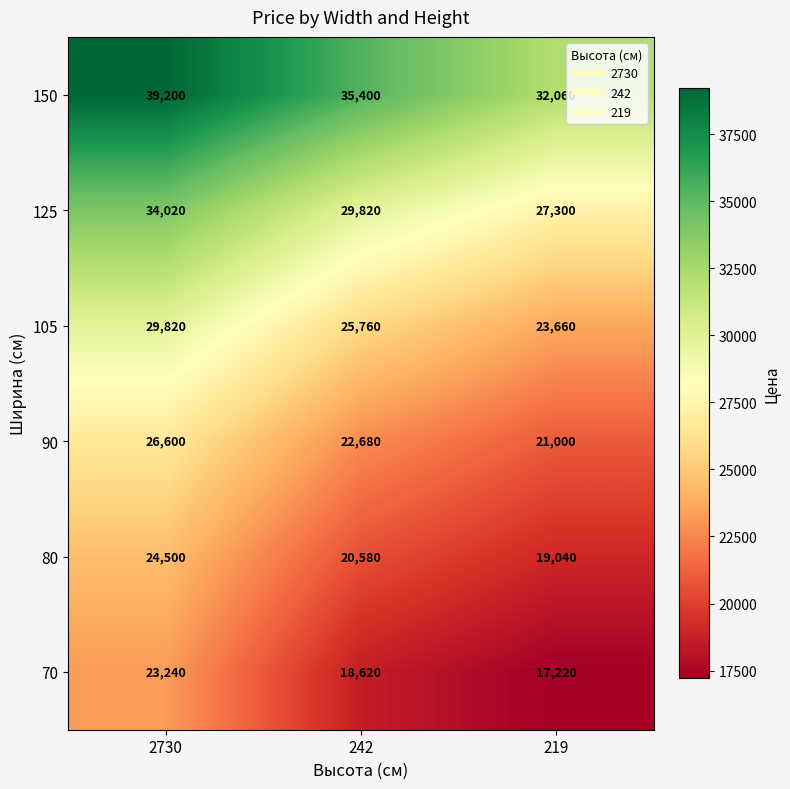

Is it true that 125 equals 18782 at 242?

False